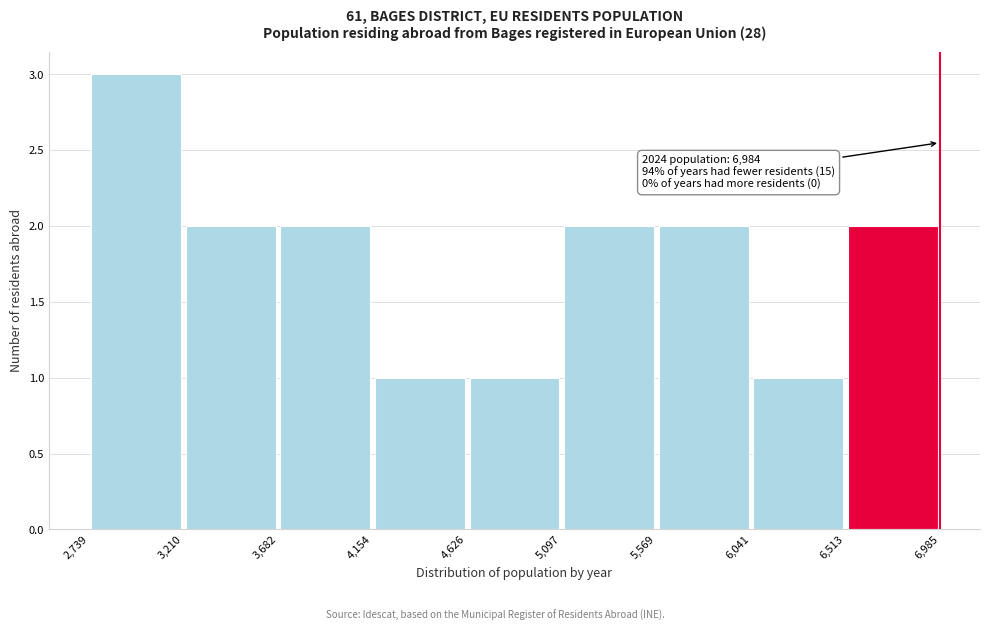

Over which range of the x-axis is the bar tallest?

2,739 to 3,210